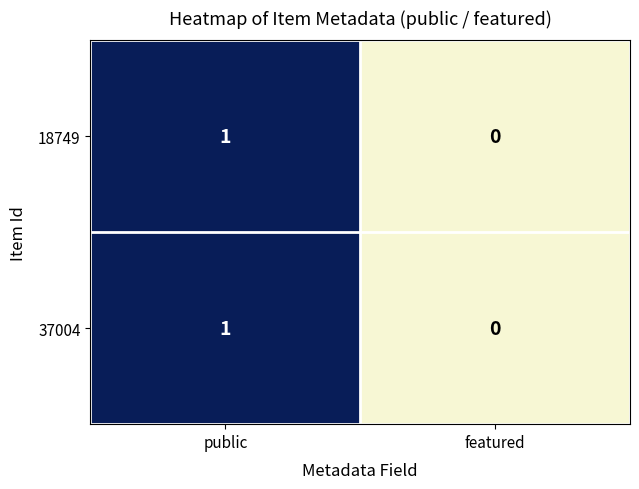

Which label corresponds to the largest value in the chart?

public